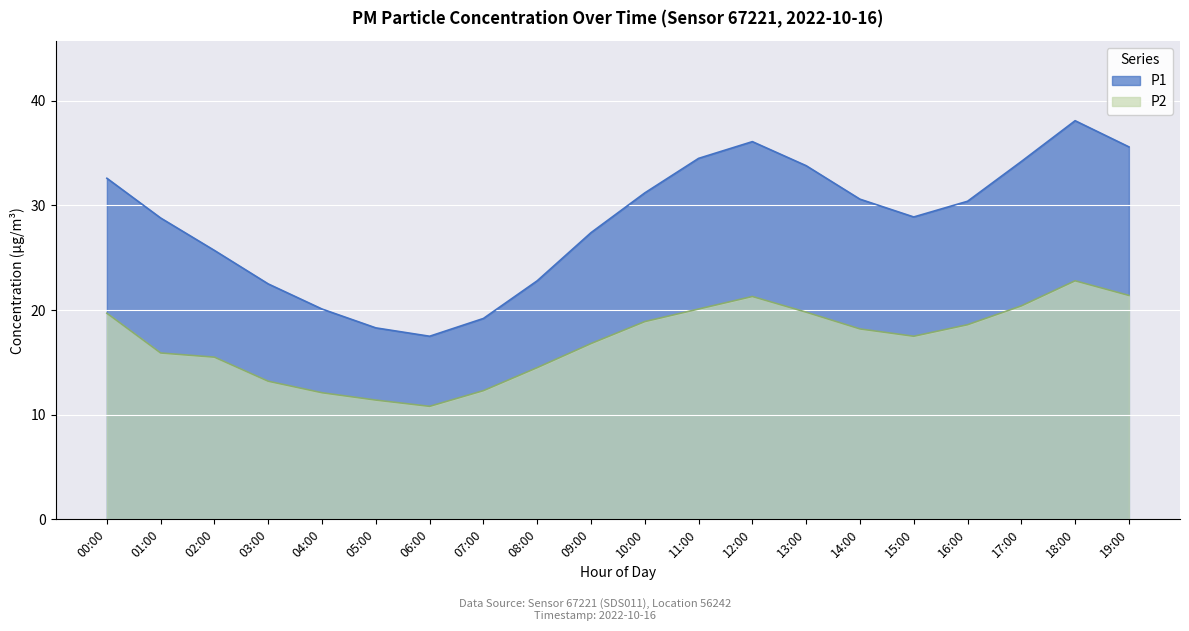

How many distinct data groups are displayed?

2